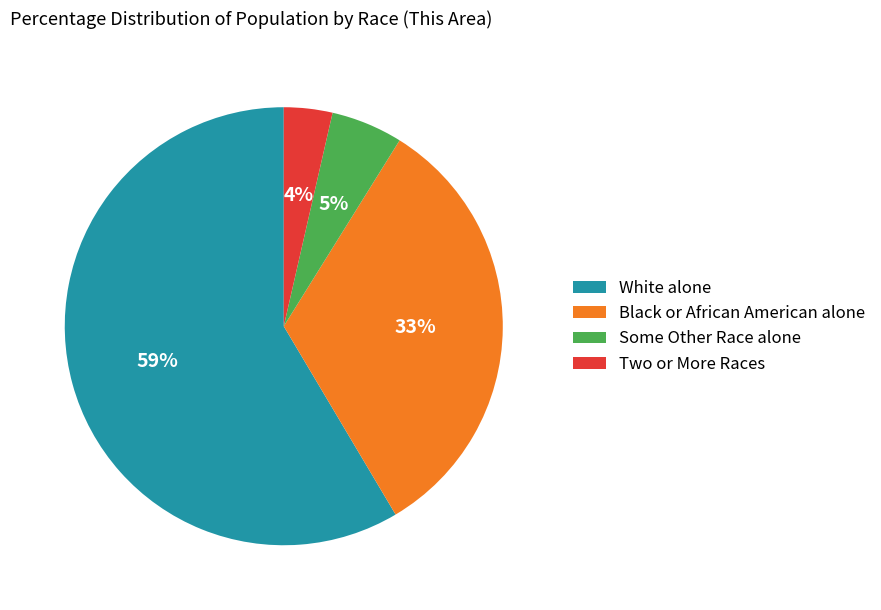

Which category has the smallest portion of the pie?

Two or More Races